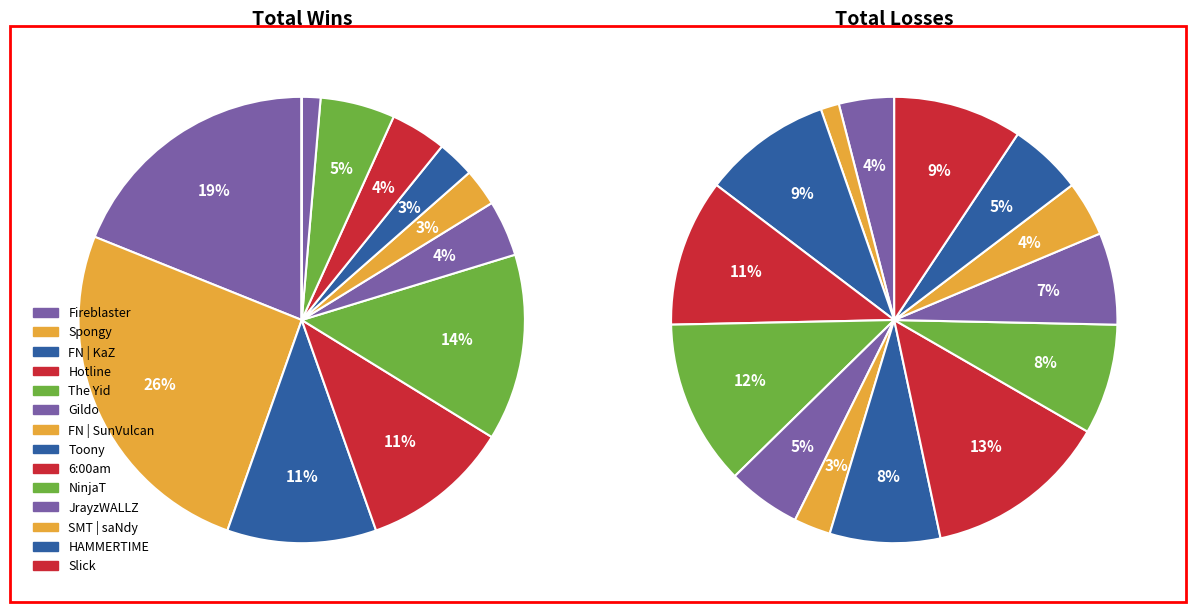

To the nearest percent, what portion does FN | SunVulcan represent?

3%